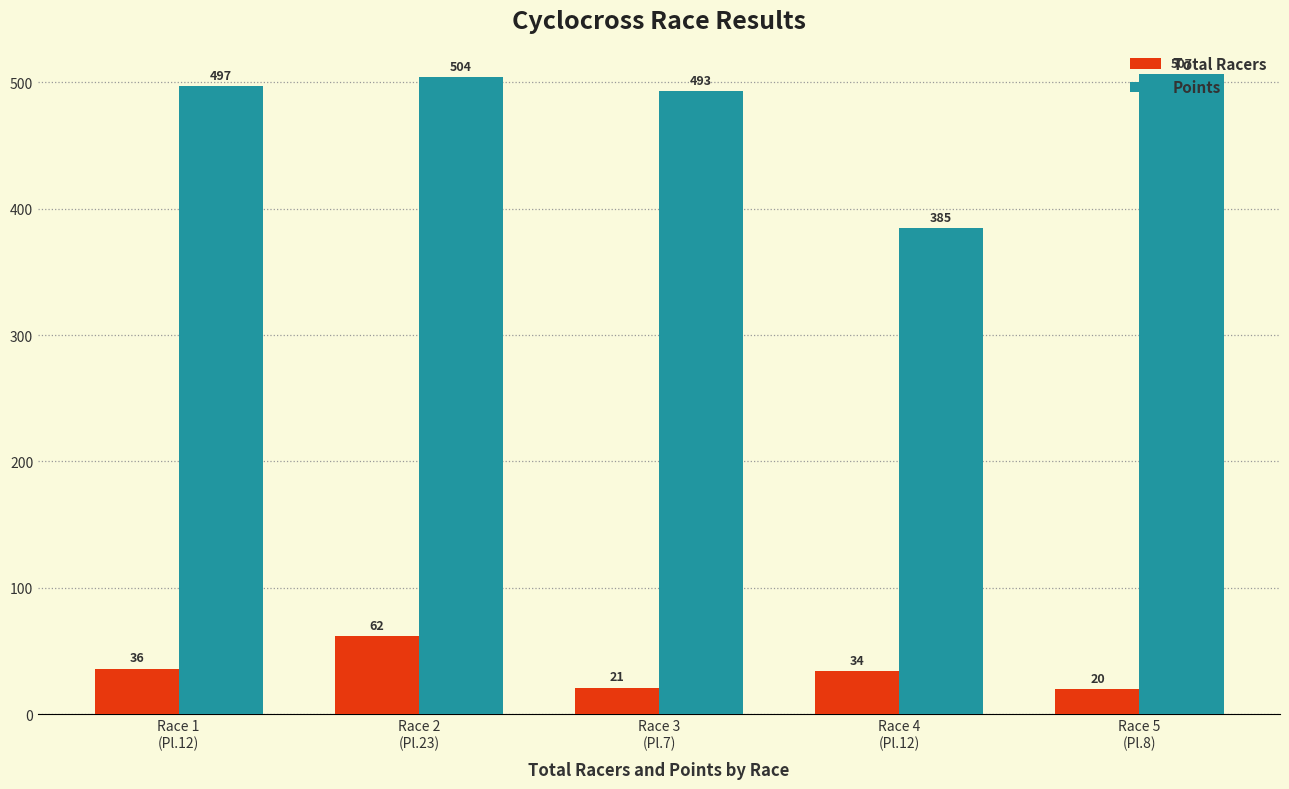

How many values in the Total Racers series are below 34?

2